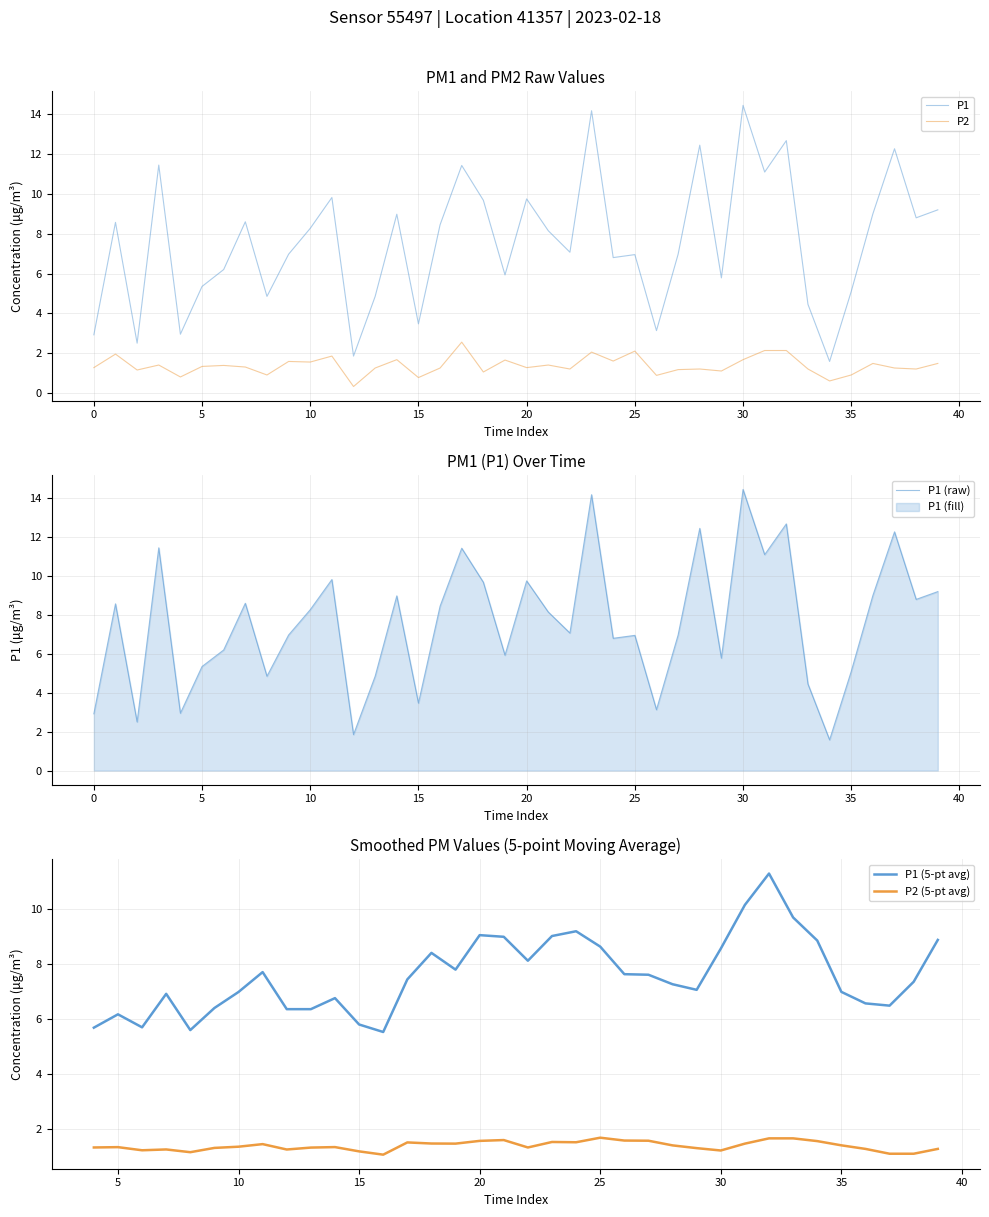

True or false: P2 and P1 cross at least once.

False